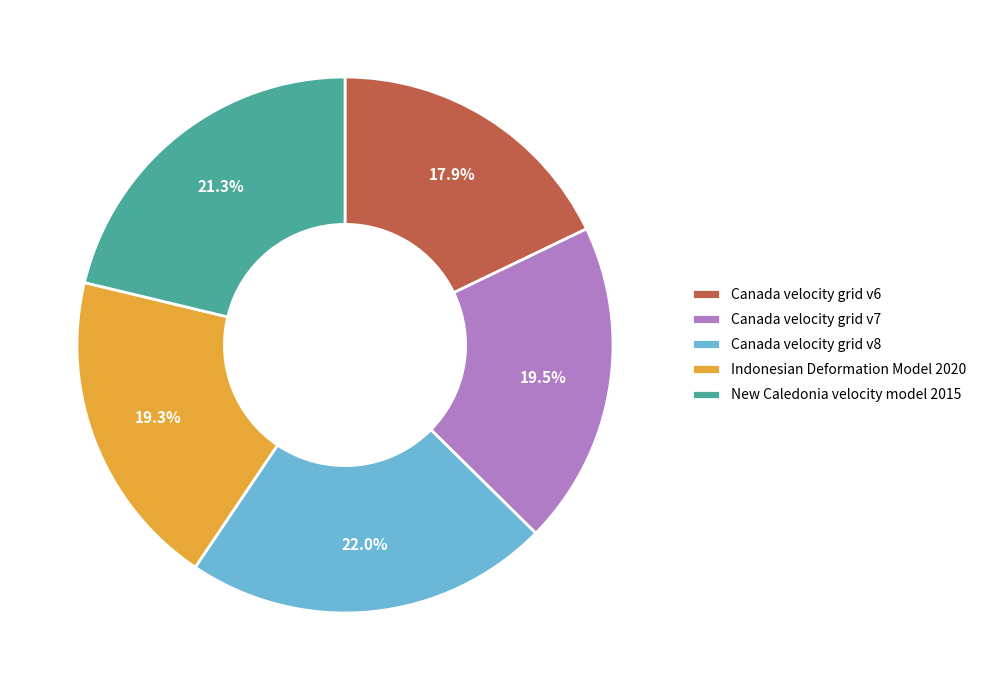

Between New Caledonia velocity model 2015 and Indonesian Deformation Model 2020, which is larger?

New Caledonia velocity model 2015